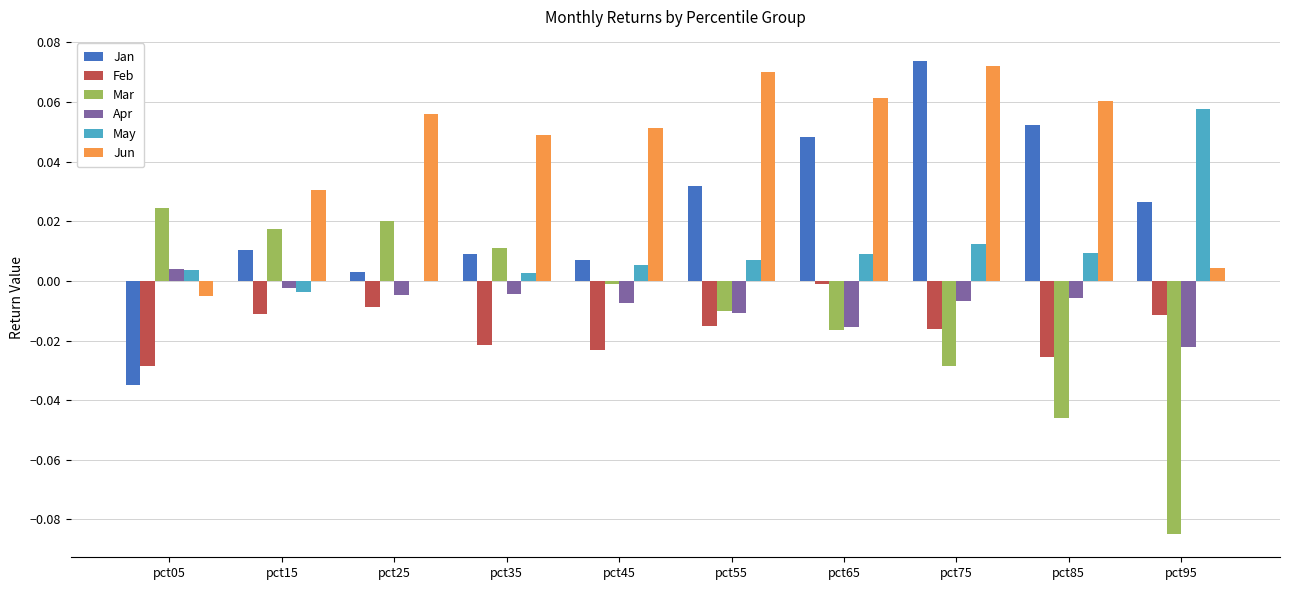

How many values in Jan are above zero?

9